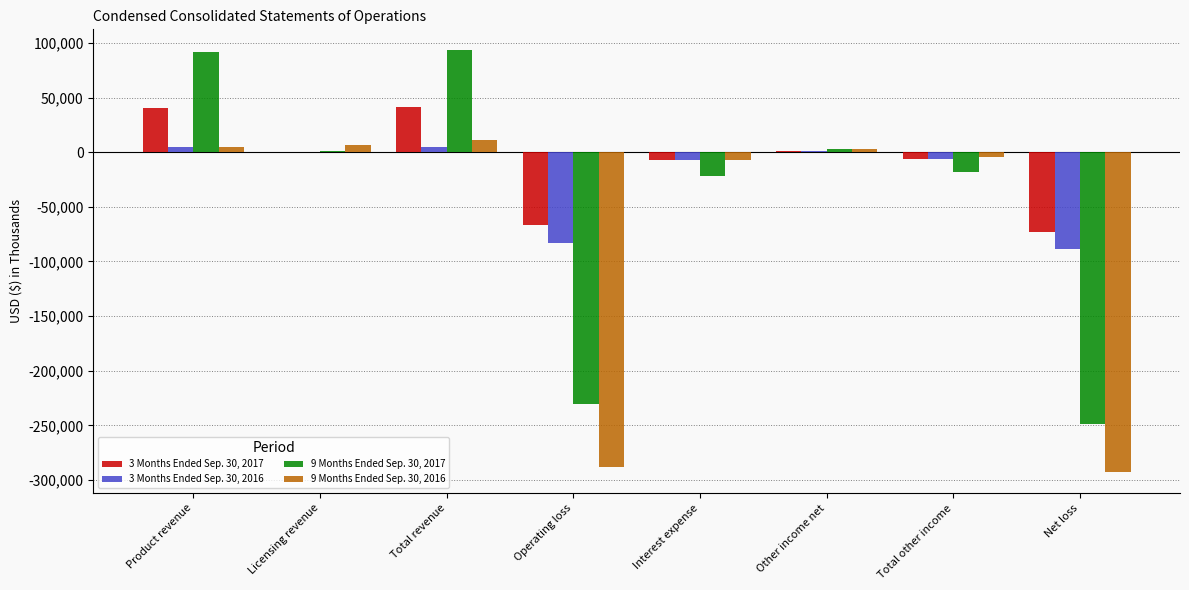

Count the number of data series in this chart.

4